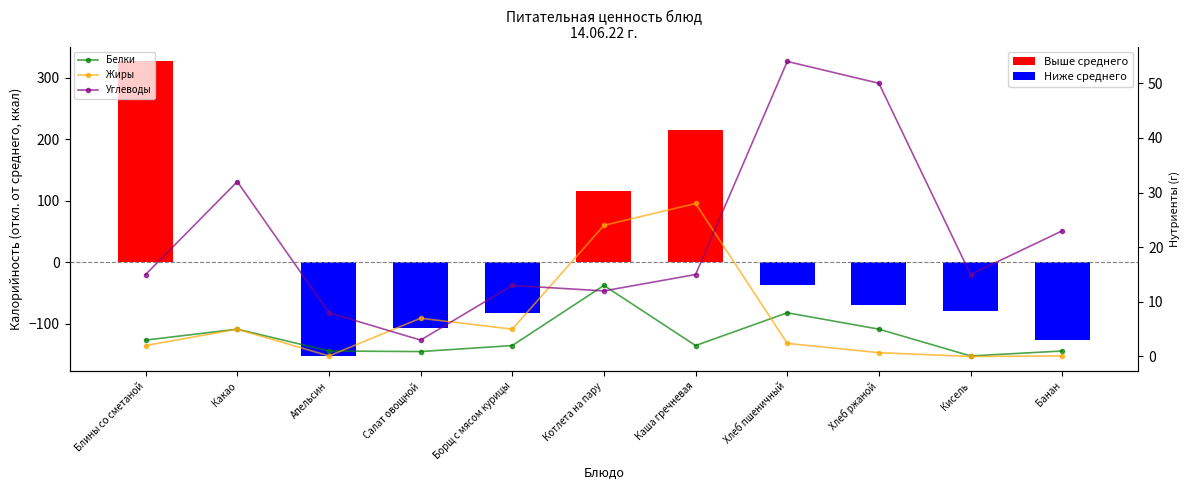

Where is Калорийность (откл. от среднего) nearest to the value 86?

Котлета на пару